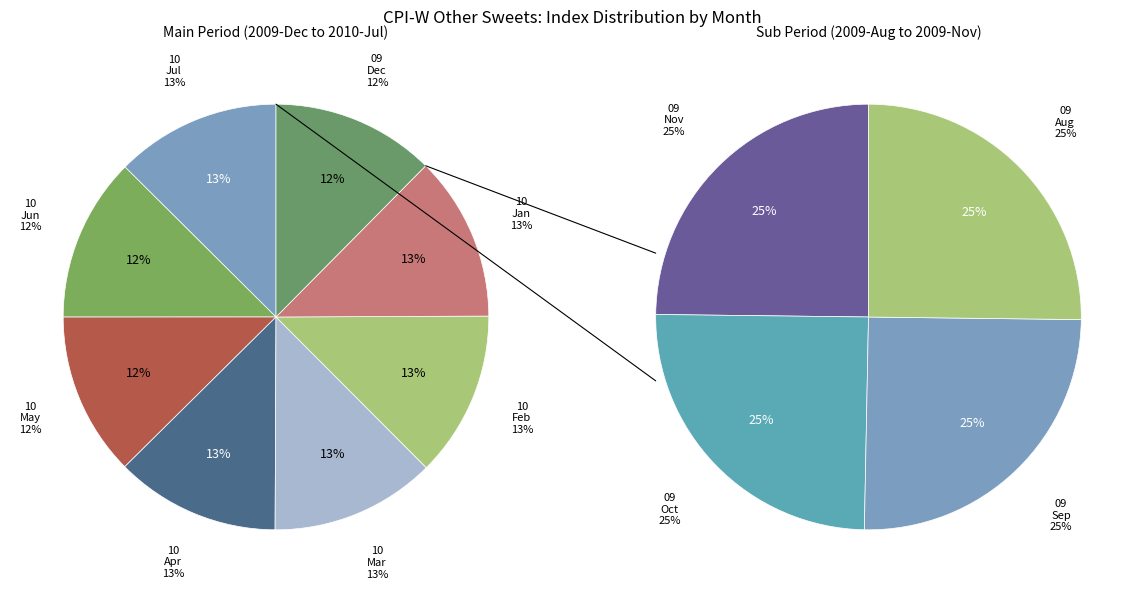

True or false: 2010-Apr accounts for 18% of the total.

False